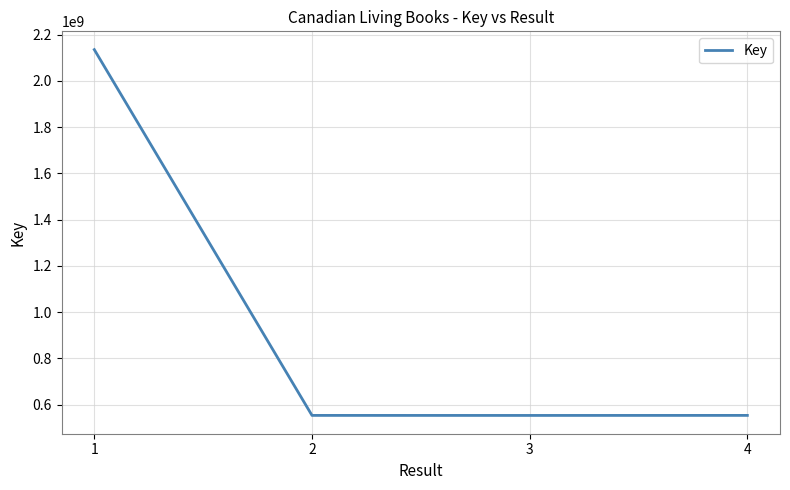

How many interior local valleys (lower than both neighbors) does the data have?

1